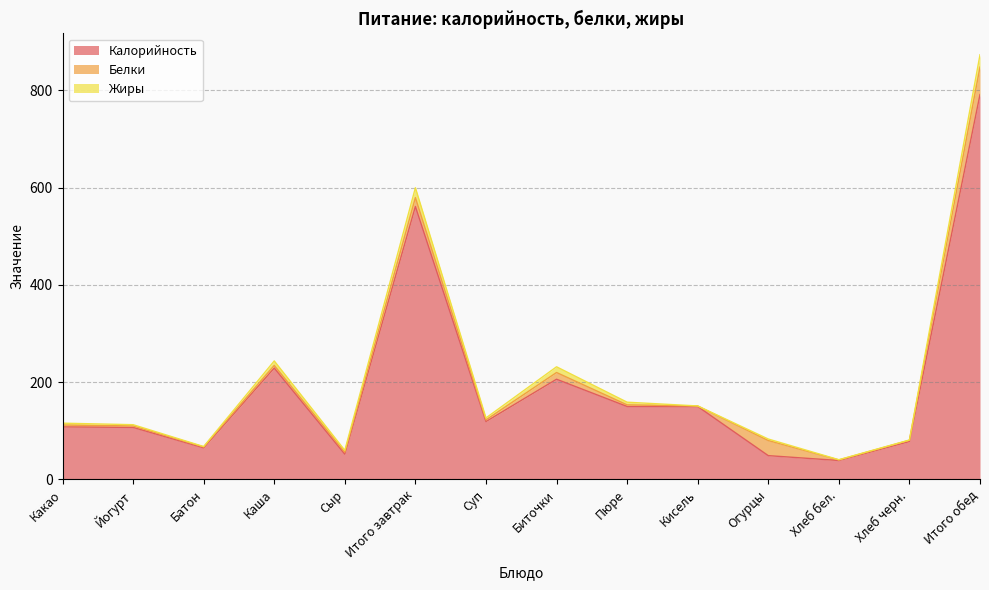

Which label corresponds to the smallest value in the chart?

Кисель